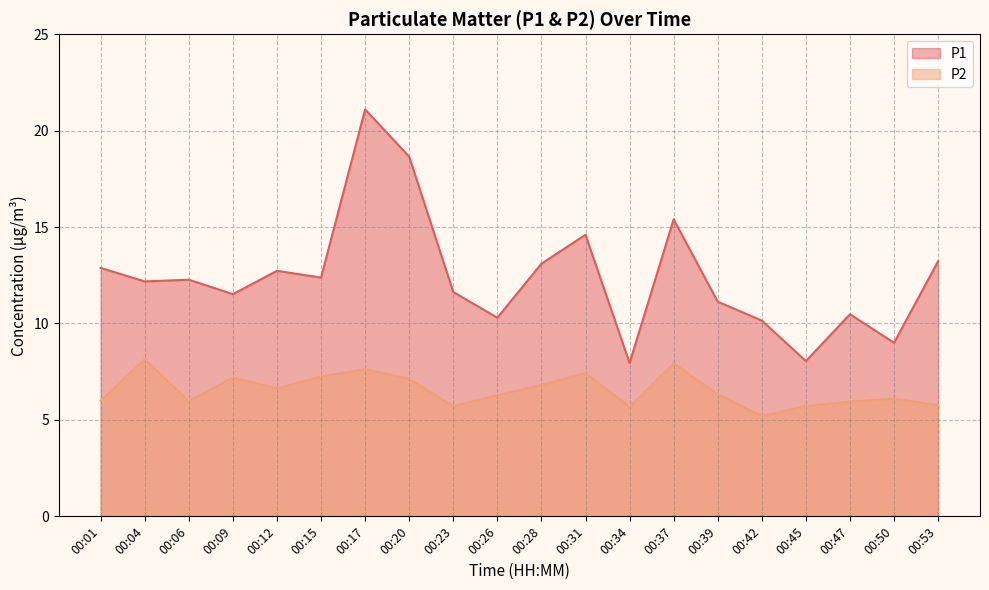

Rank the categories by P1 value from lowest to highest.

00:34, 00:45, 00:50, 00:42, 00:26, 00:47, 00:39, 00:09, 00:23, 00:04, 00:06, 00:15, 00:12, 00:01, 00:28, 00:53, 00:31, 00:37, 00:20, 00:17